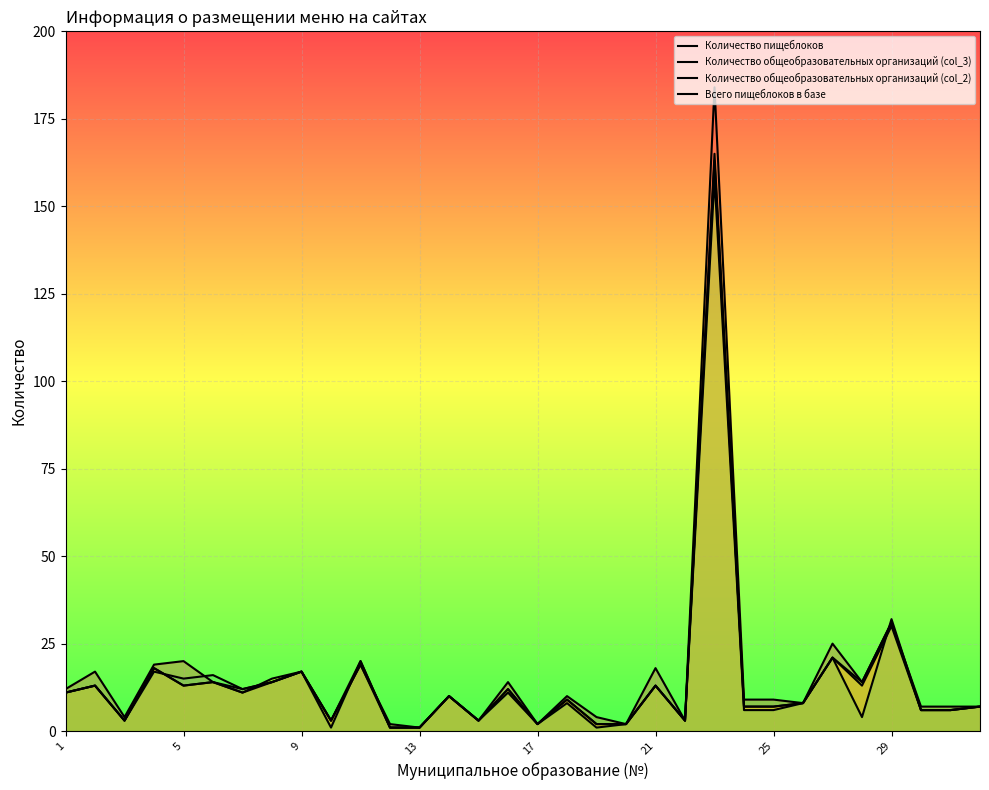

Does the chart display data point markers on the line(s)?

No